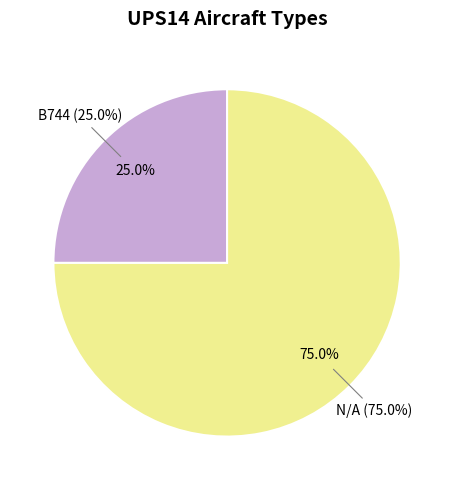

Rank the categories by value from highest to lowest.

N/A, B744